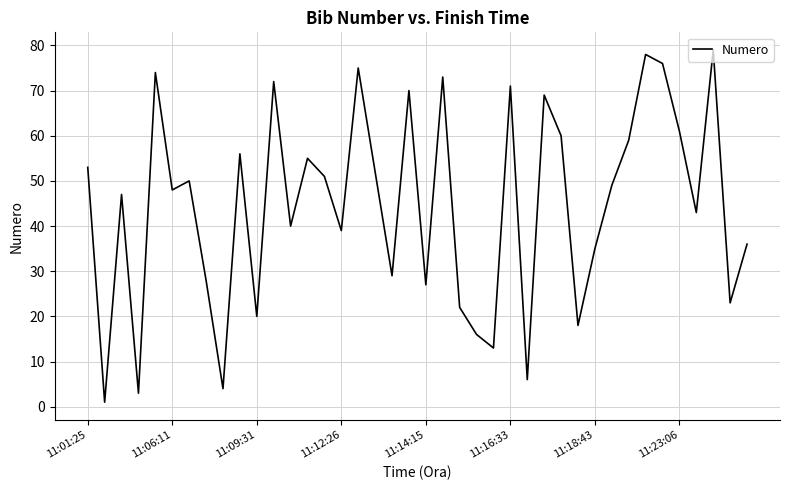

What is the difference between the maximum and minimum values?

78